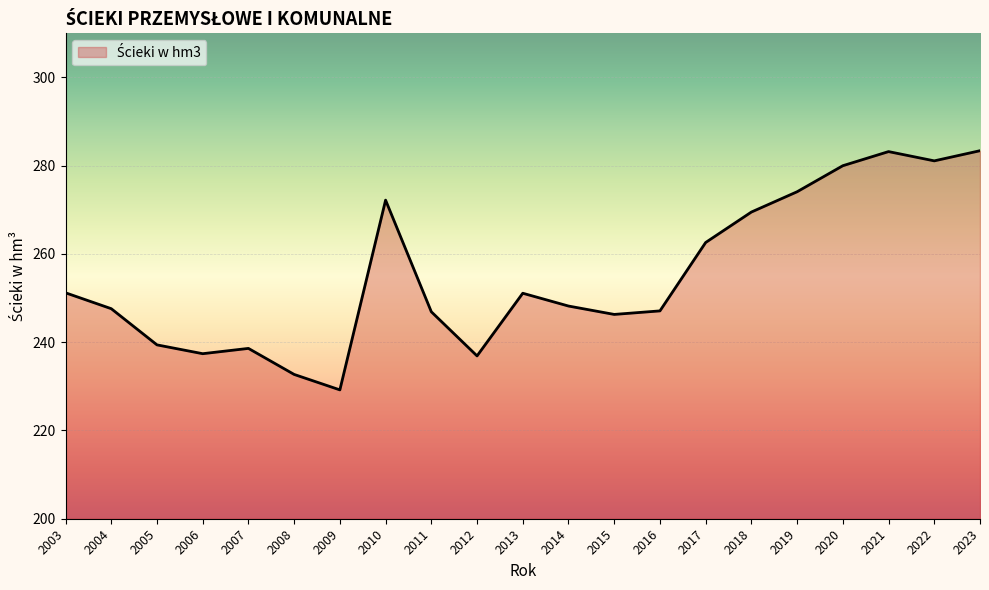

The chart shows a value of 251.1 at 2013. True or false?

True